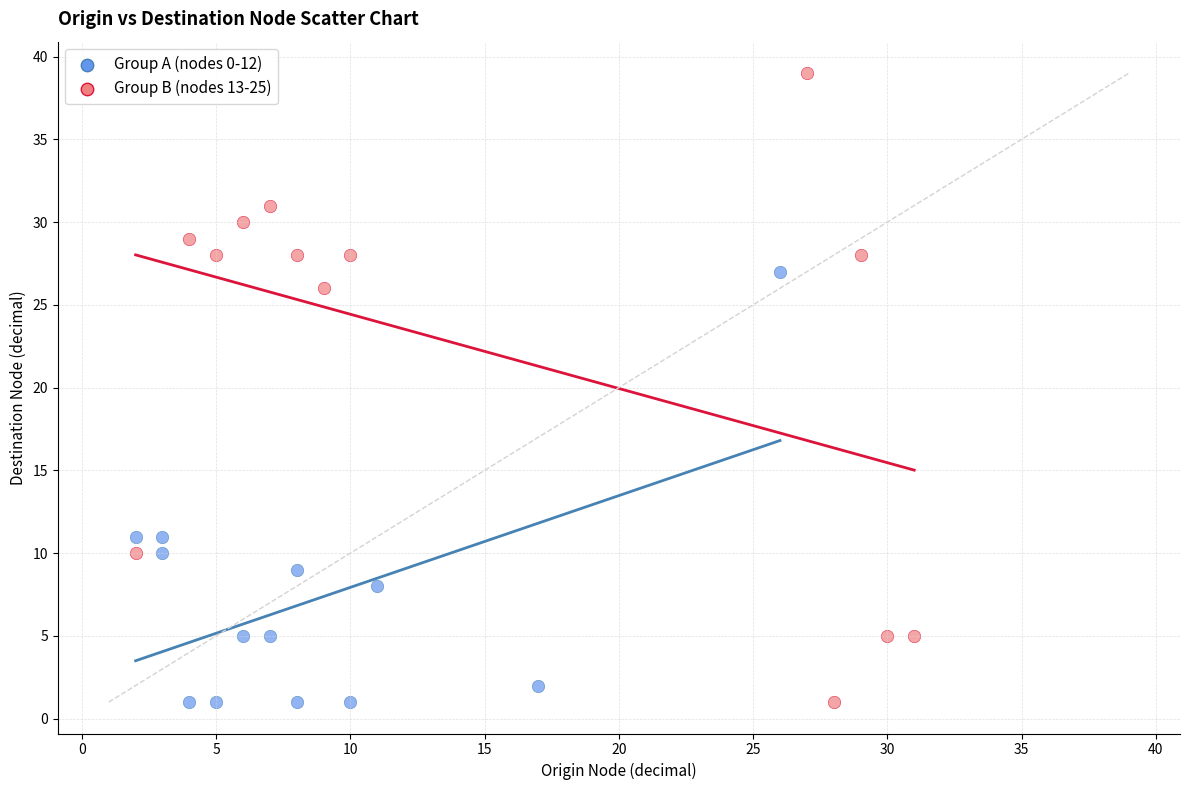

Which series has the largest Y range (max minus min)?

Group B (nodes 13-25)